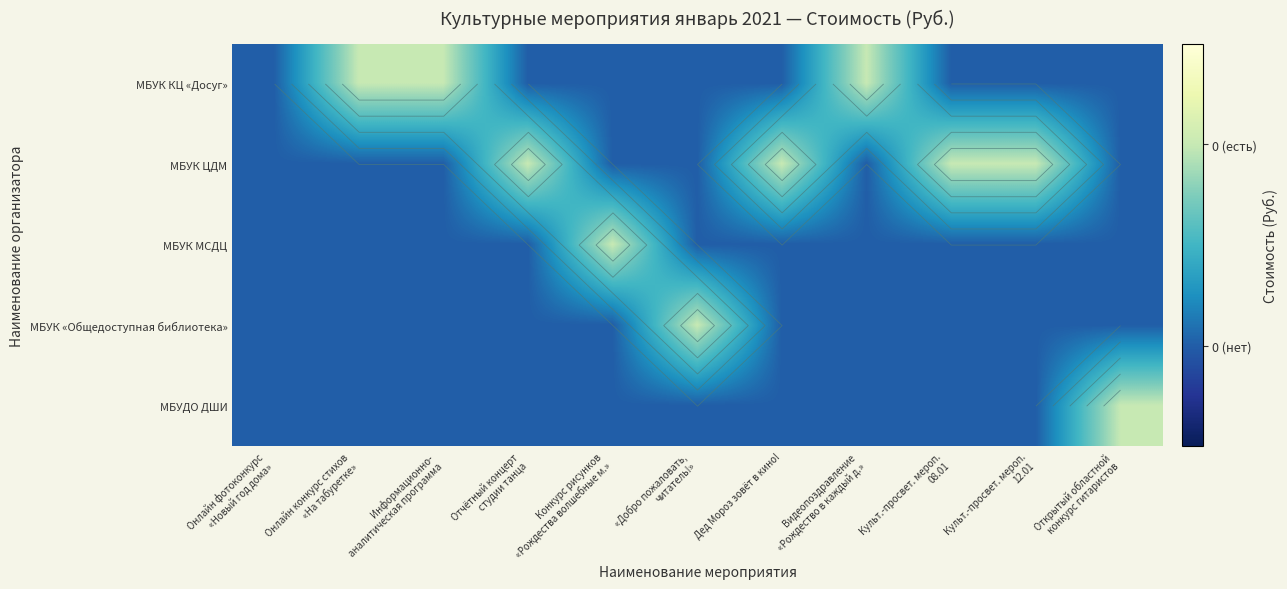

At which category does the chart reach its peak across all series?

Онлайн конкурс стихов
«На табуретке»